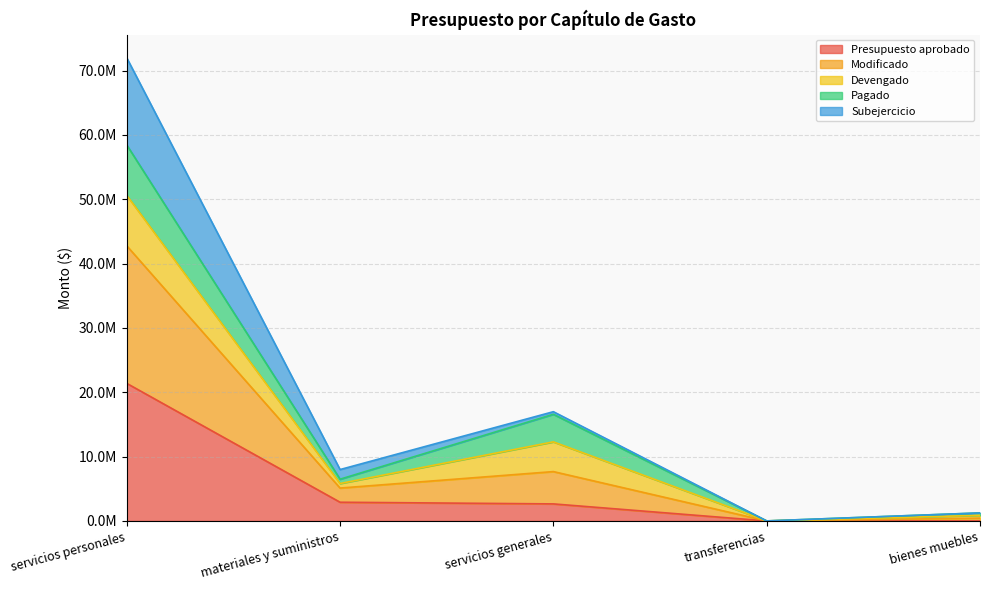

Is it true that Presupuesto aprobado equals -6602474.7 at bienes muebles?

False